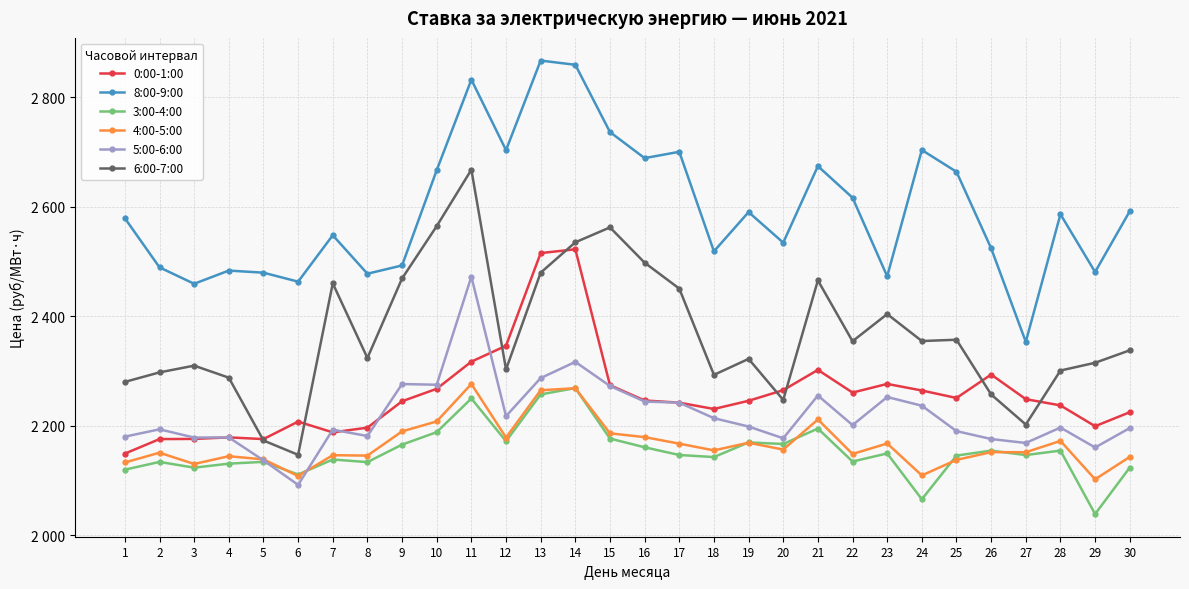

Reading right to left, transcribe all the data shown in this chart.

0:00-1:00: 30=2225.1	29=2199.5	28=2237.5	27=2248.9	26=2293.8	25=2251.1	24=2264.7	23=2276.8	22=2261.0	21=2302.4	20=2265.4	19=2245.9	18=2231.0	17=2242.5	16=2246.5	15=2274.4	14=2522.6	13=2515.7	12=2346.4	11=2317.4	10=2267.8	9=2245.1	8=2196.9	7=2188.3	6=2207.9	5=2176.0	4=2179.1	3=2176.3	2=2176.0	1=2149.5
8:00-9:00: 30=2592.2	29=2481.2	28=2586.6	27=2353.6	26=2524.4	25=2664.1	24=2703.9	23=2473.3	22=2616.8	21=2674.5	20=2534.8	19=2590.5	18=2518.9	17=2700.7	16=2689.1	15=2736.7	14=2859.6	13=2867.3	12=2703.7	11=2832.4	10=2667.2	9=2493.1	8=2478.0	7=2548.3	6=2463.5	5=2479.9	4=2483.8	3=2459.6	2=2489.6	1=2579.4
3:00-4:00: 30=2124.0	29=2039.1	28=2155.0	27=2146.8	26=2154.9	25=2145.9	24=2066.1	23=2149.8	22=2135.0	21=2195.2	20=2167.0	19=2169.9	18=2143.2	17=2146.9	16=2161.0	15=2176.9	14=2269.1	13=2257.6	12=2172.1	11=2250.1	10=2188.7	9=2165.9	8=2134.0	7=2138.7	6=2111.3	5=2134.4	4=2131.1	3=2123.8	2=2134.3	1=2120.1
4:00-5:00: 30=2143.5	29=2102.6	28=2172.7	27=2152.0	26=2152.2	25=2138.0	24=2109.7	23=2168.0	22=2148.8	21=2211.8	20=2156.8	19=2169.3	18=2155.3	17=2167.7	16=2179.6	15=2186.5	14=2268.8	13=2265.2	12=2178.8	11=2276.7	10=2208.2	9=2190.1	8=2145.8	7=2146.6	6=2108.6	5=2138.9	4=2144.7	3=2130.6	2=2151.1	1=2133.3
5:00-6:00: 30=2196.1	29=2160.6	28=2197.1	27=2168.9	26=2176.1	25=2190.5	24=2236.9	23=2252.8	22=2201.6	21=2255.6	20=2177.4	19=2198.9	18=2214.2	17=2242.5	16=2244.6	15=2273.0	14=2317.0	13=2287.4	12=2217.9	11=2472.7	10=2275.2	9=2276.5	8=2181.6	7=2193.2	6=2092.3	5=2137.1	4=2179.1	3=2178.8	2=2193.8	1=2180.4
6:00-7:00: 30=2338.1	29=2315.4	28=2301.2	27=2202.6	26=2257.5	25=2357.4	24=2355.1	23=2404.3	22=2354.7	21=2465.8	20=2247.5	19=2322.5	18=2293.3	17=2450.8	16=2498.2	15=2562.6	14=2535.4	13=2479.9	12=2303.2	11=2667.9	10=2564.9	9=2469.3	8=2324.1	7=2460.4	6=2147.2	5=2173.4	4=2288.1	3=2310.1	2=2297.8	1=2280.4